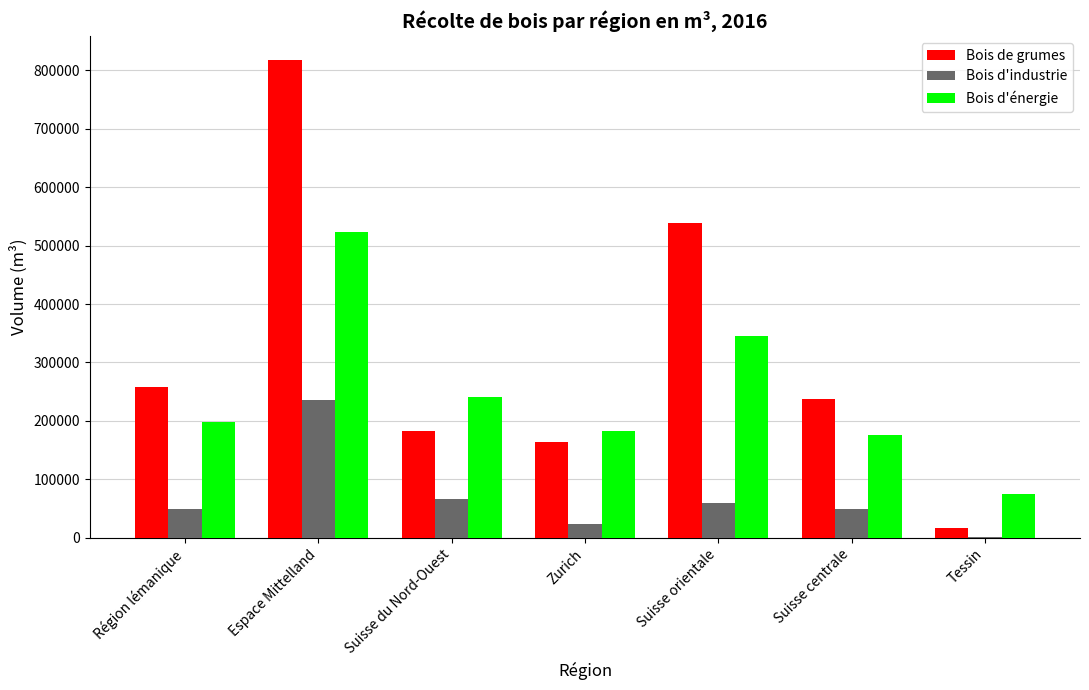

What is the sum of the Bois d'énergie values at Espace Mittelland and Suisse du Nord-Ouest?

764510